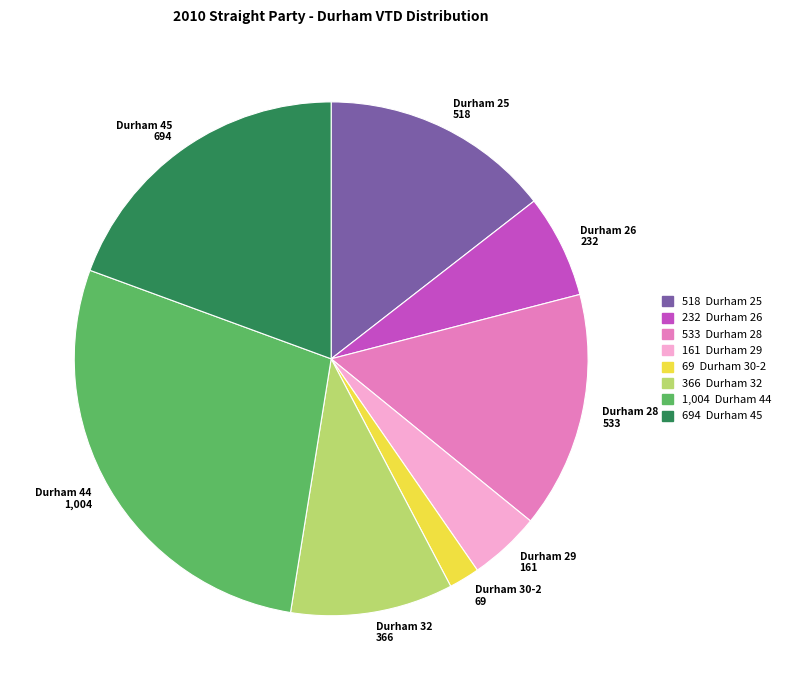

Combined, do Durham 29 161 and Durham 44 1,004 account for over 50%?

No